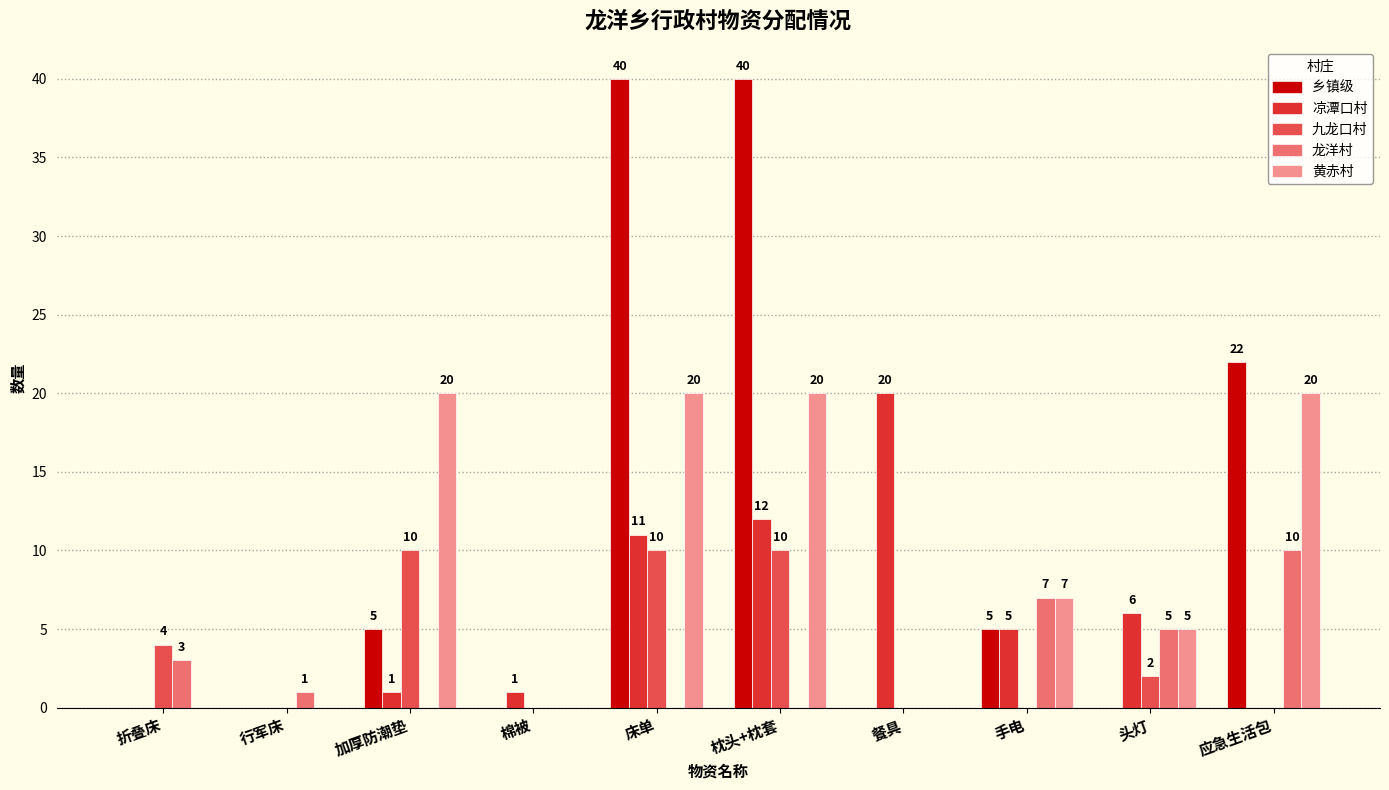

What is the maximum value shown in the chart?

40